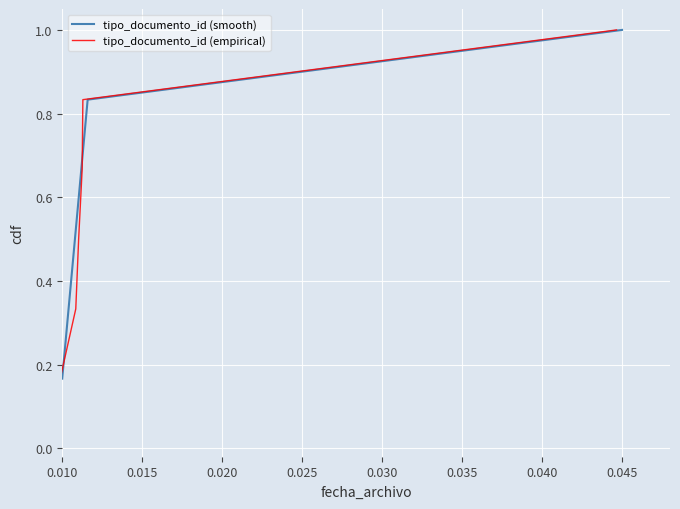

What are all the series names shown in the legend?

tipo_documento_id (smooth), tipo_documento_id (empirical)